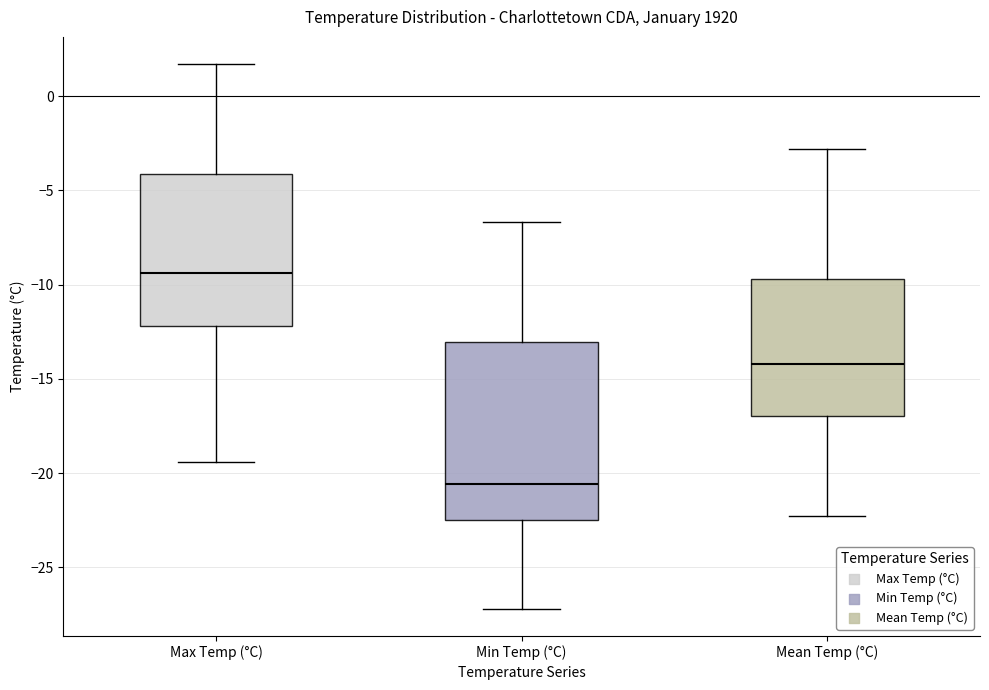

Which box's median line is the lowest?

Min Temp (°C)